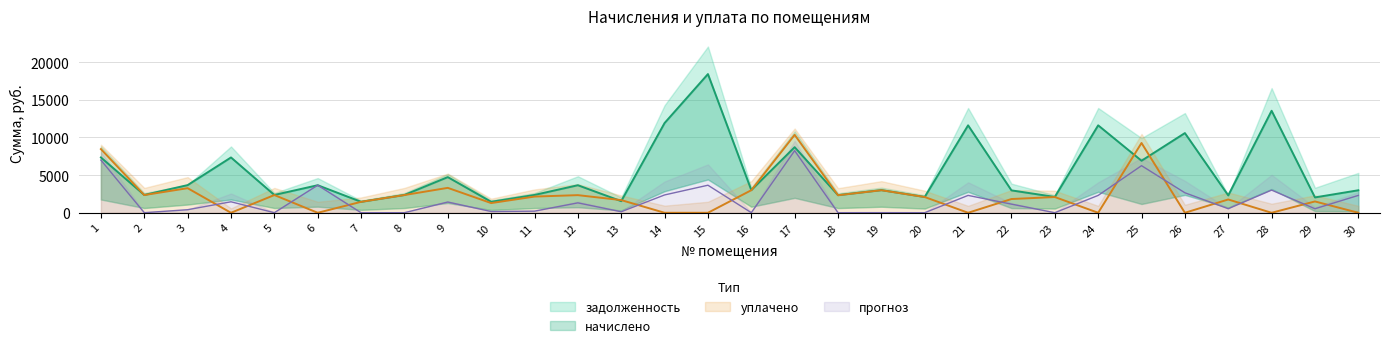

What is the minimum value for задолженность?

1459.4